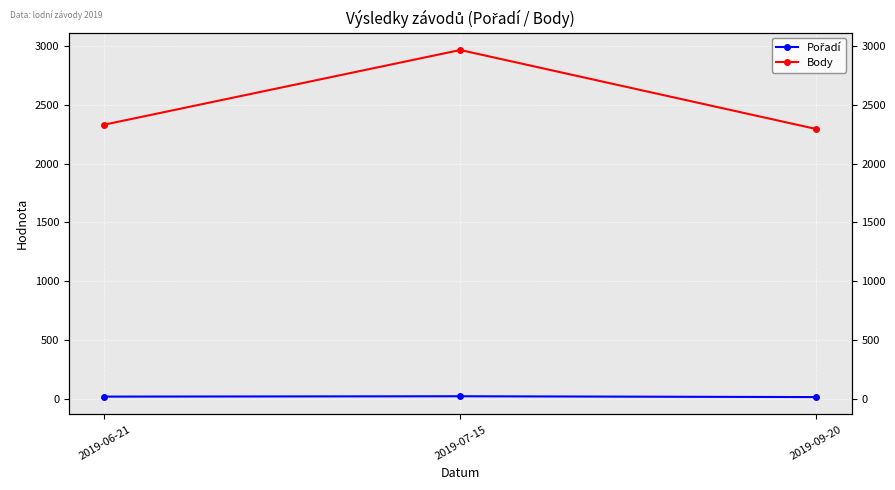

Rank the series by their average value, from lowest to highest.

Pořadí, Body